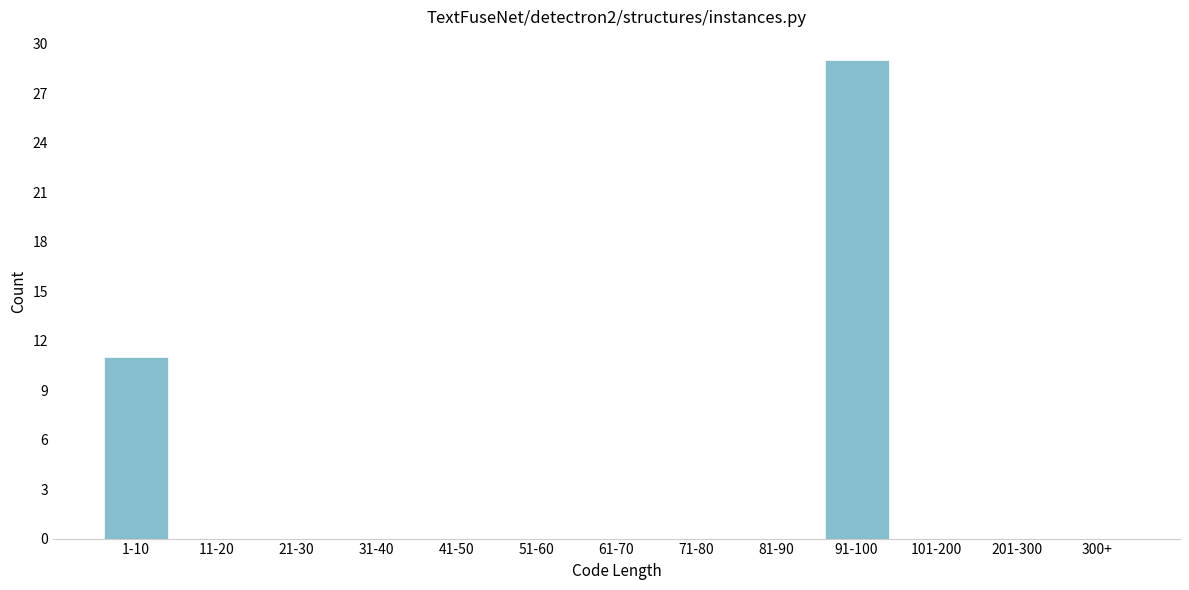

Reading left to right, list all the values displayed in this chart.

1-10=11	11-20=0	21-30=0	31-40=0	41-50=0	51-60=0	61-70=0	71-80=0	81-90=0	91-100=29	101-200=0	201-300=0	300+=0